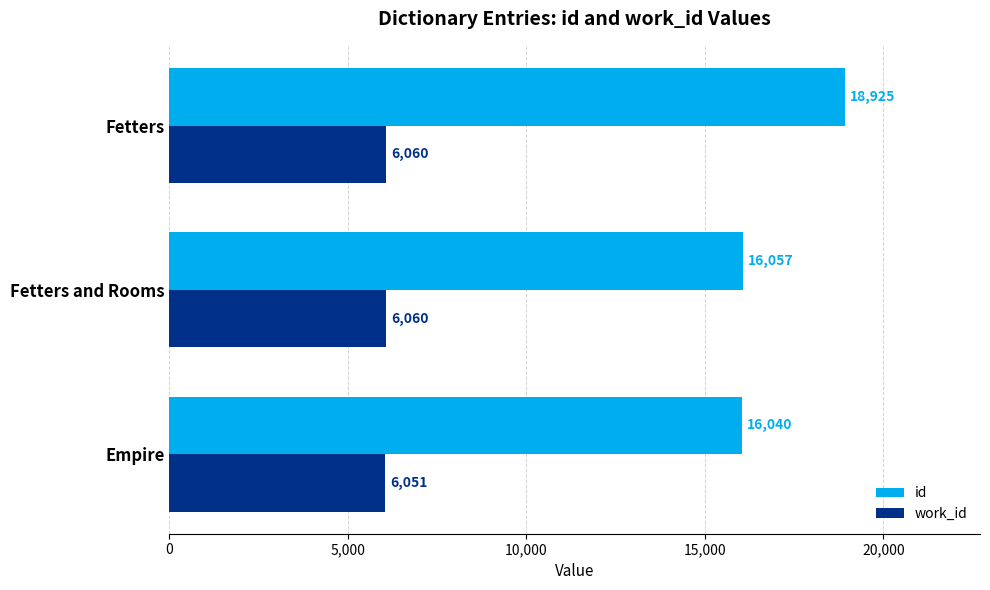

What are all the series names shown in the legend?

id, work_id